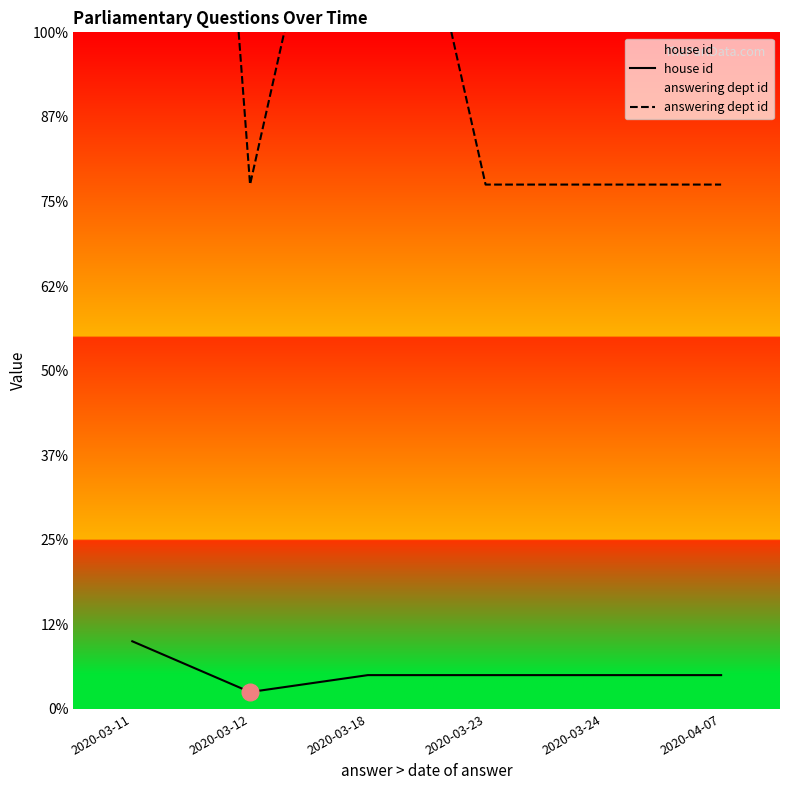

Does the chart have visible grid lines?

No